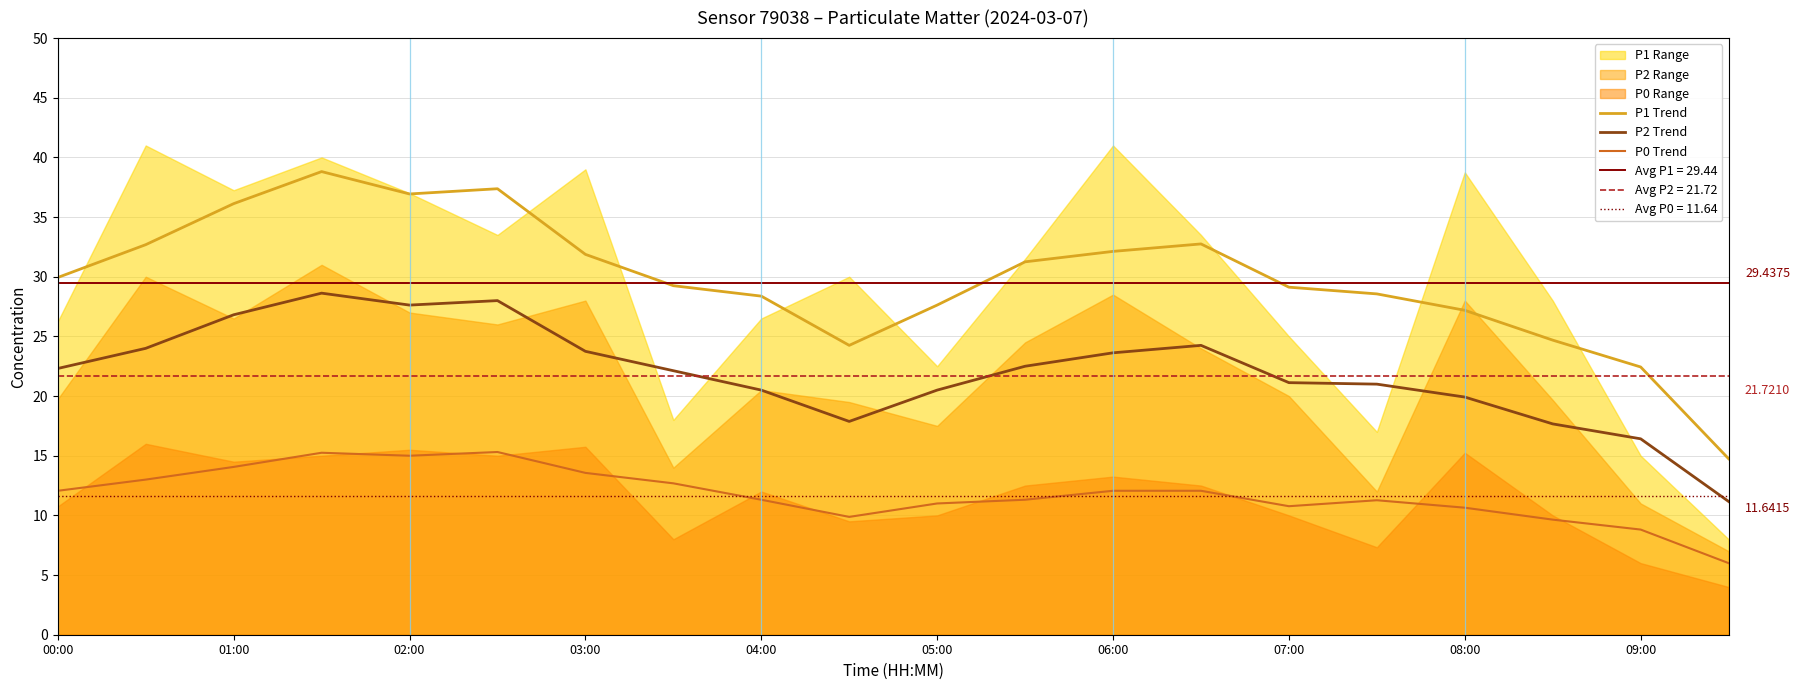

True or false: P0 Trend and P1 Trend intersect in this chart.

False